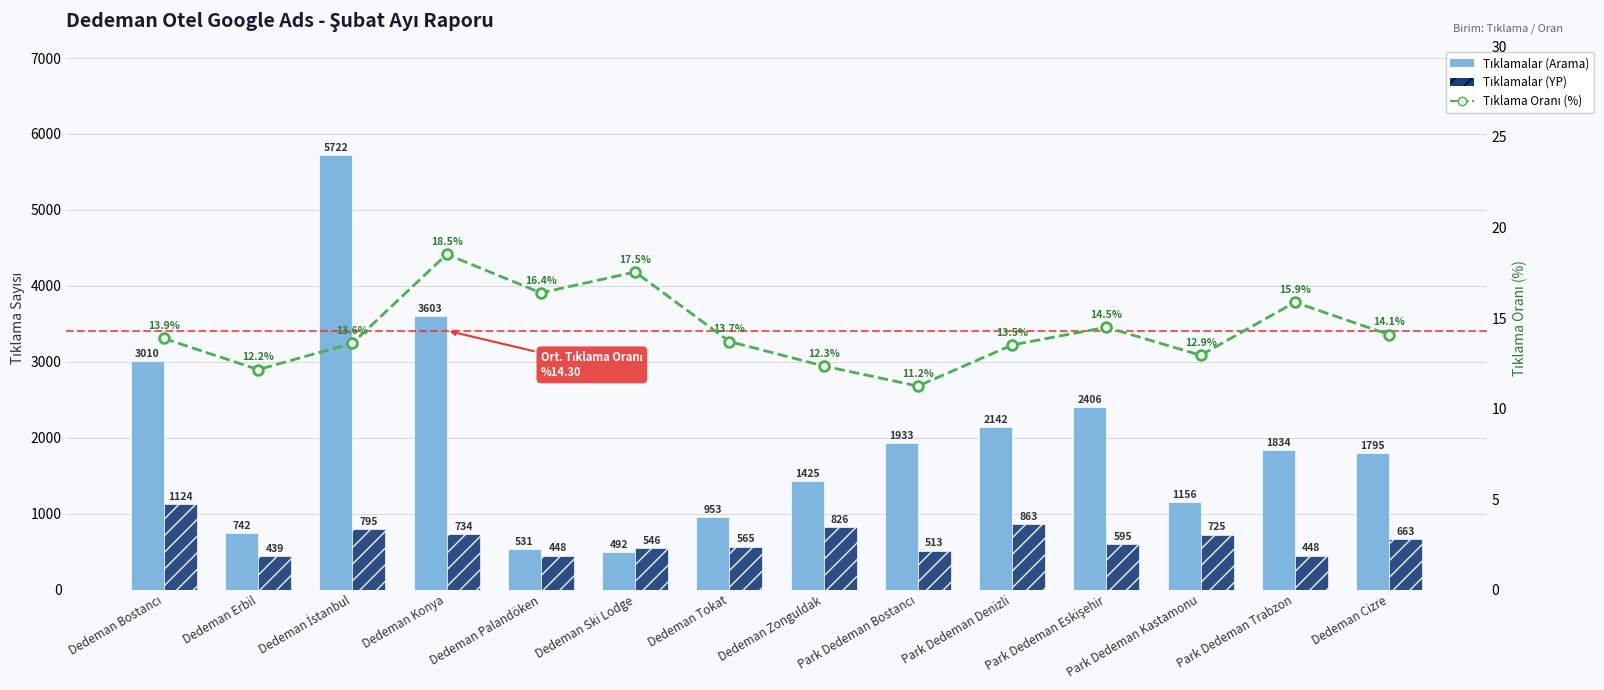

What is the value of the Tıklama Oranı (%) bar at the 3rd from the left?

13.6